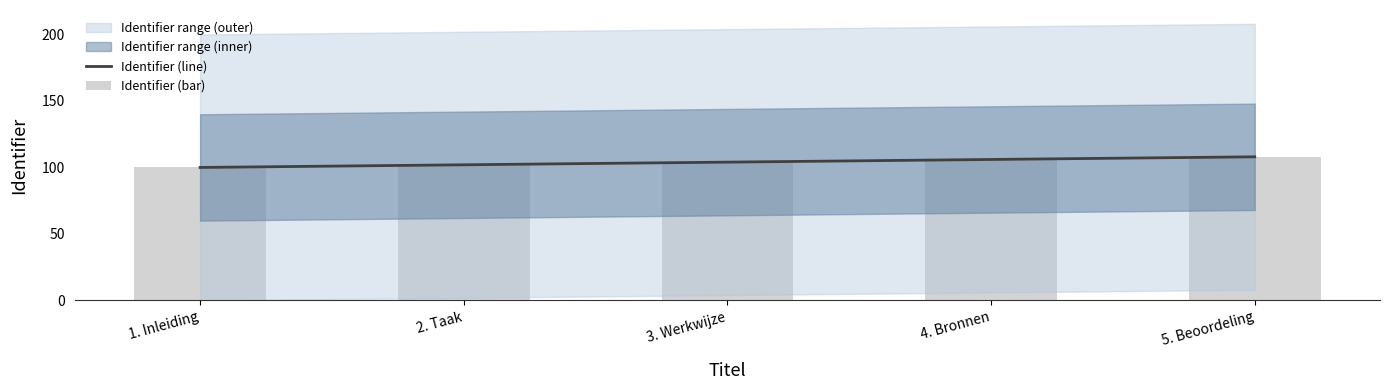

What is the minimum value shown in the chart?

100